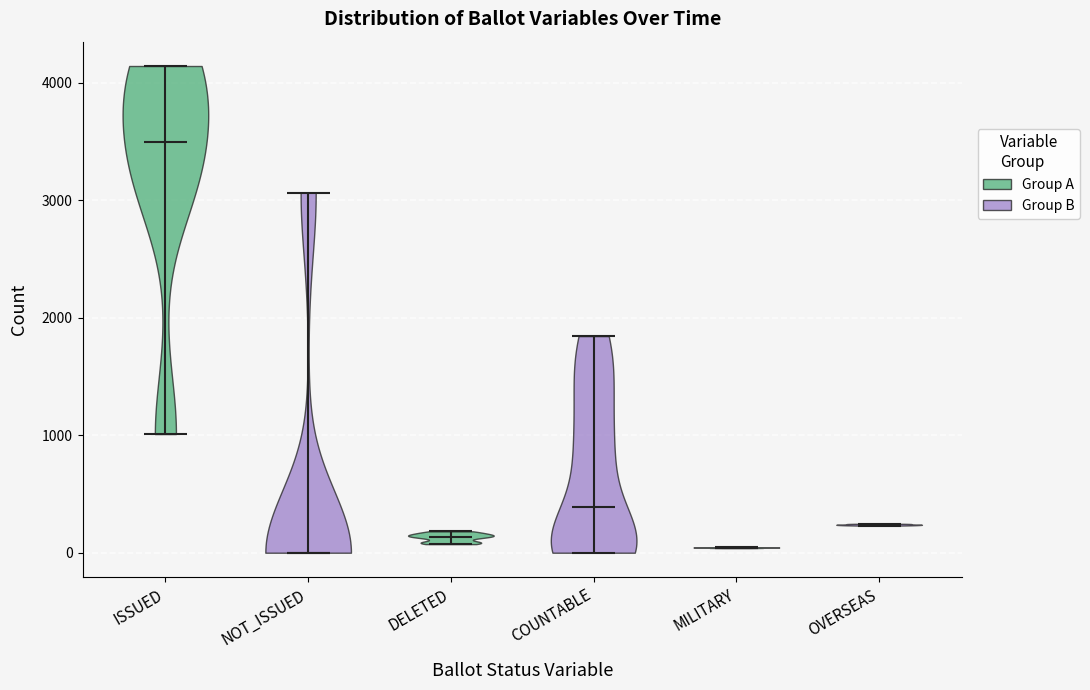

Reading left to right, read every violin against the y-axis: where its median line is, and the lowest and highest points it reaches. The values are not printed on the chart, so give them approximately, as read against the axis.

ISSUED: median line 3500, lowest point 1000, highest point 4100
NOT_ISSUED: median line 0, lowest point 0, highest point 3100
DELETED: median line 100, lowest point 100, highest point 200
COUNTABLE: median line 400, lowest point 0, highest point 1800
MILITARY: median line 0, lowest point 0, highest point 0
OVERSEAS: median line 200, lowest point 200, highest point 200